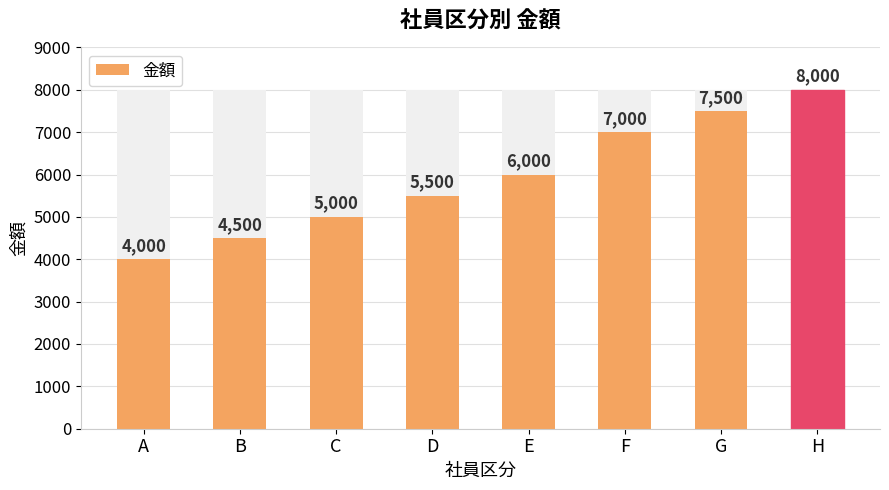

What is the sum of the values at C and B?

9500